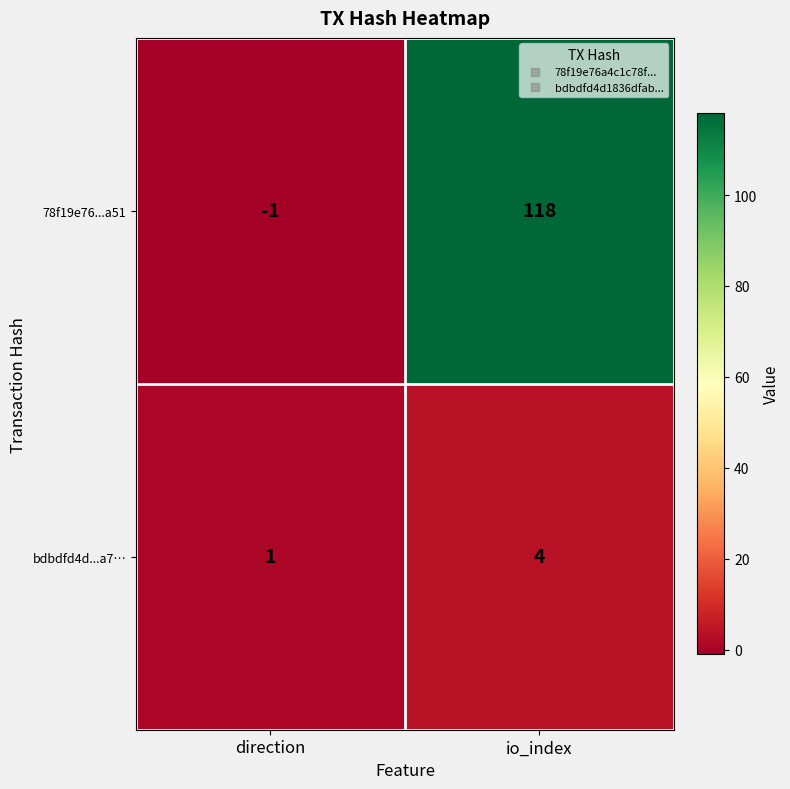

The value of bdbdfd4d...a7… at direction is 2. True or false?

False